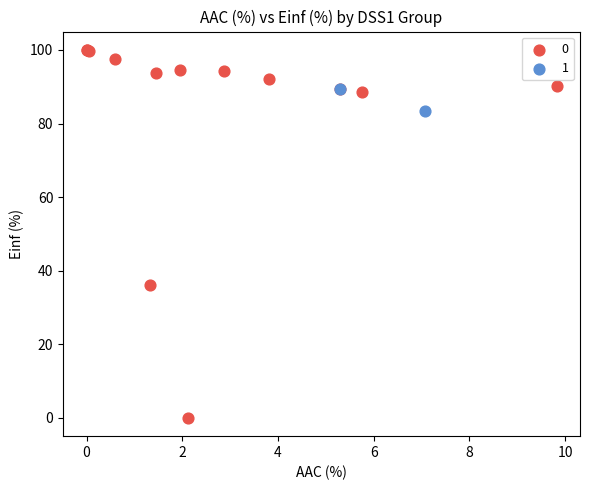

What are all the series names shown in the legend?

0, 1